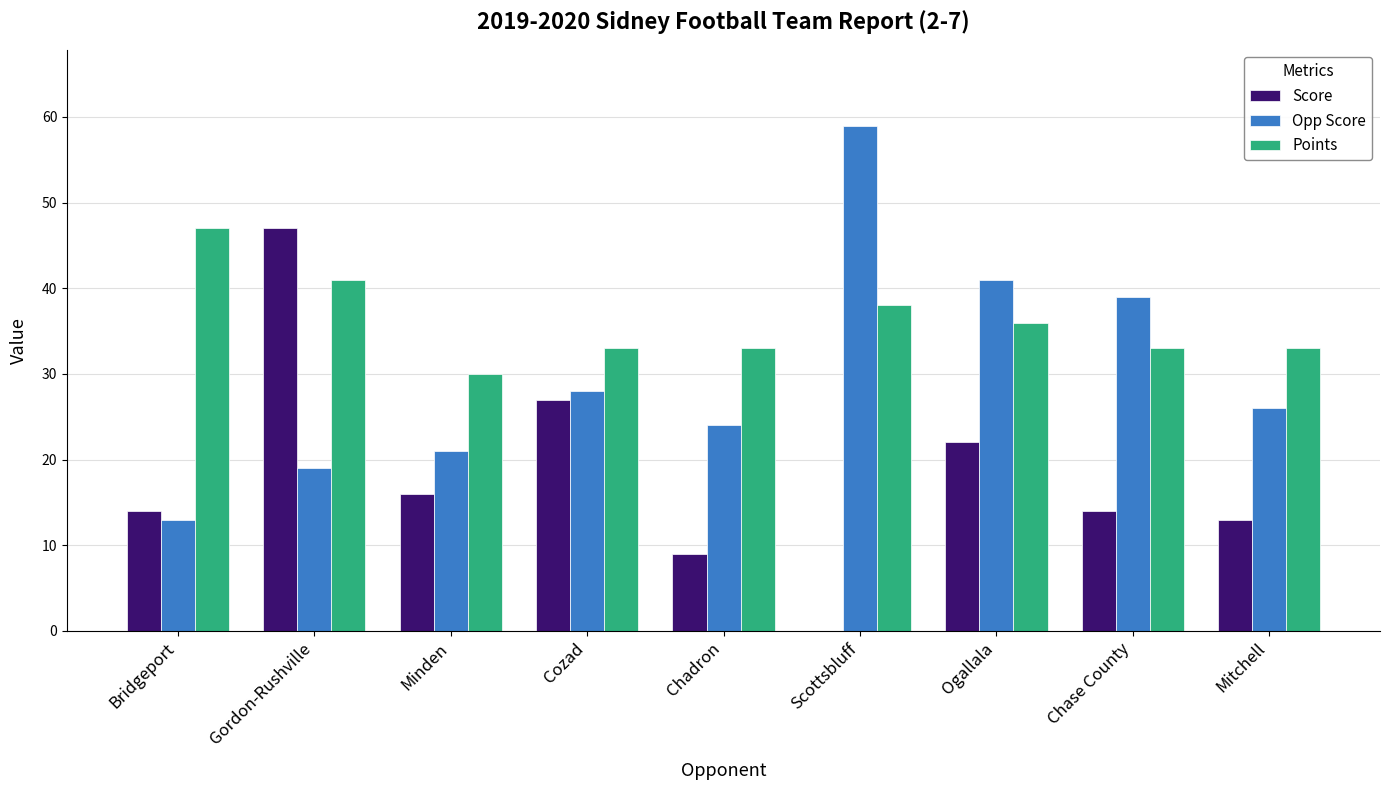

Reading right to left, extract all data points from this chart.

Score: 13	14	22	0	9	27	16	47	14
Opp Score: 26	39	41	59	24	28	21	19	13
Points: 33	33	36	38	33	33	30	41	47